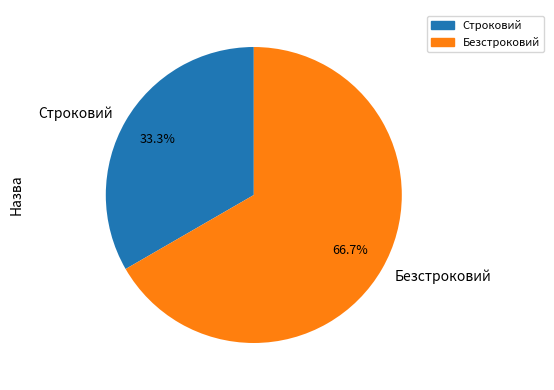

To the nearest percent, what percentage of the pie is Строковий?

33%